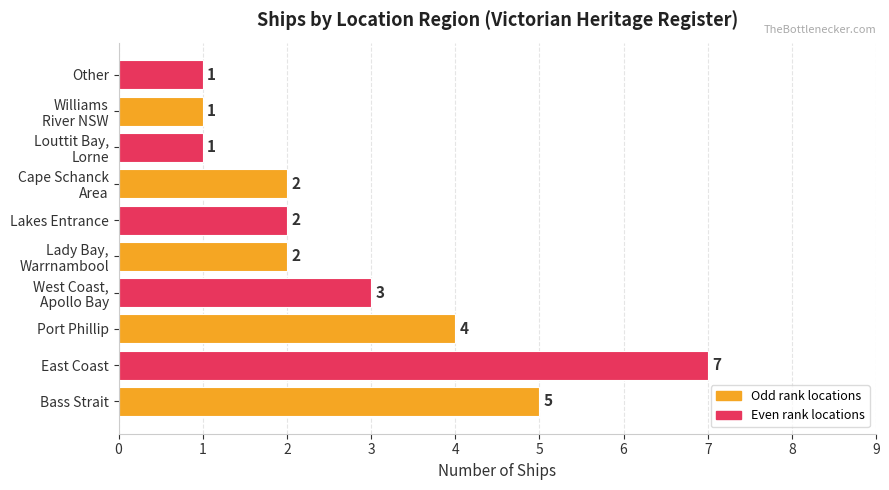

Where is the data nearest to the value 4?

Port Phillip